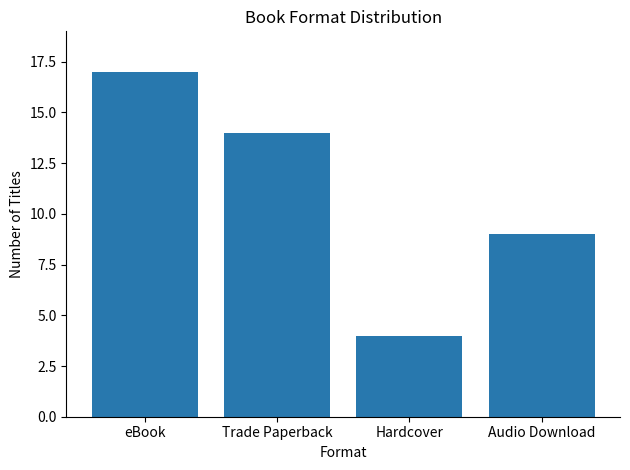

What is the difference between the second highest and minimum values?

10